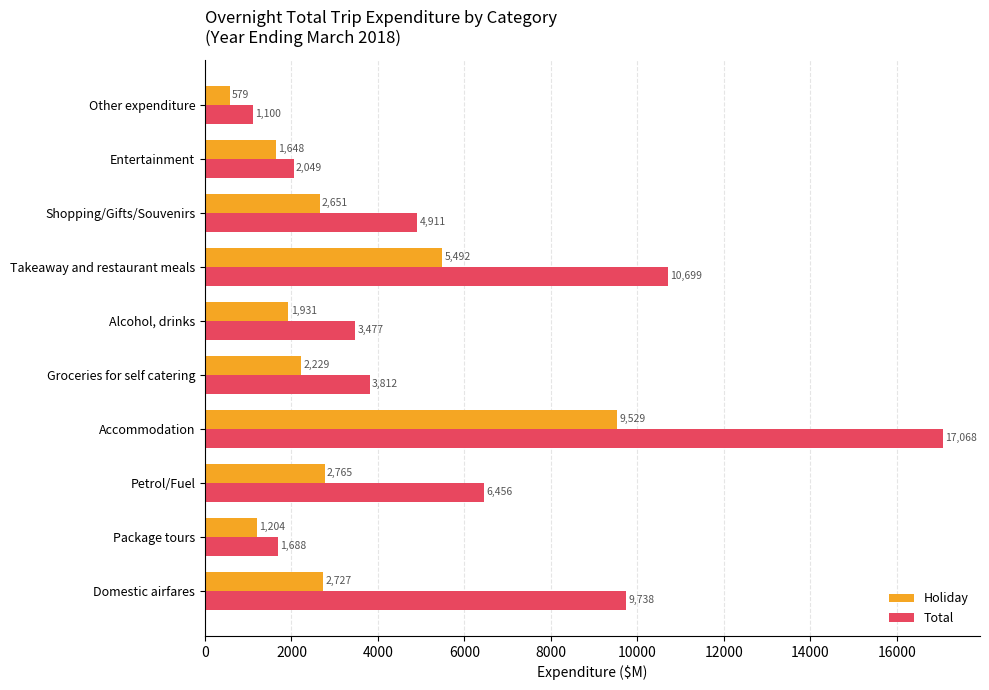

Which series has the largest range (max minus min)?

Total